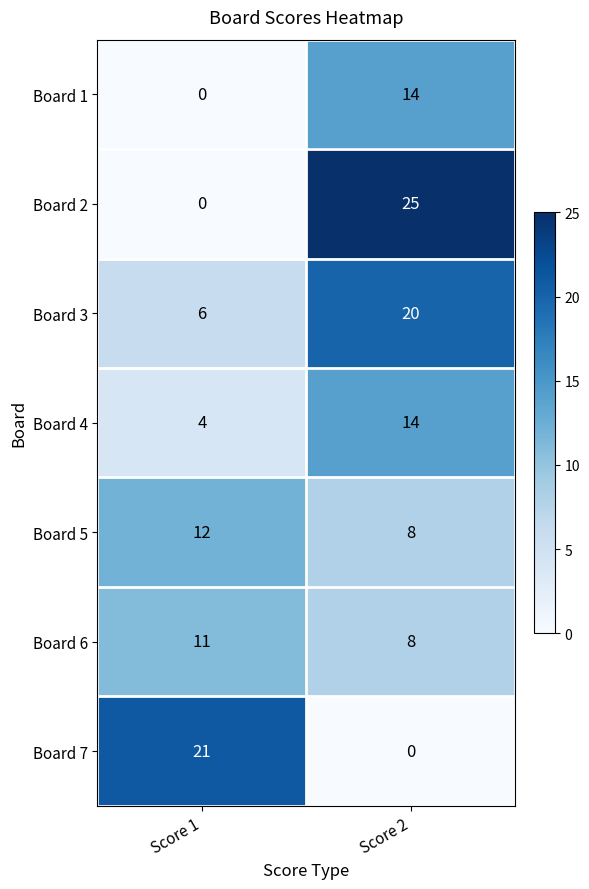

What is the highest value of the Board 2 series?

25